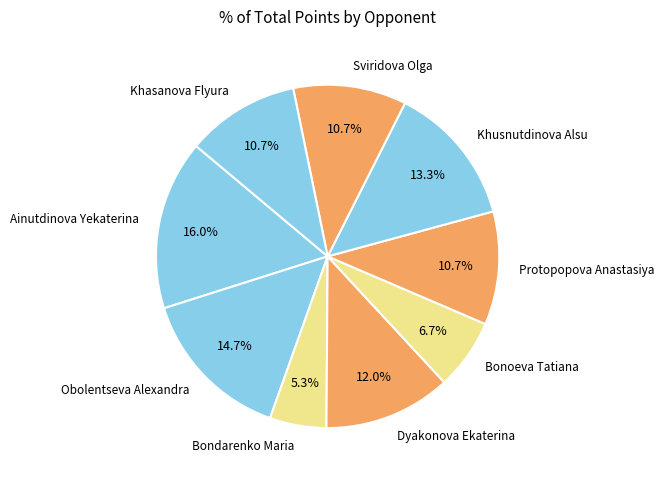

Does Obolentseva Alexandra represent more than half of the total?

No